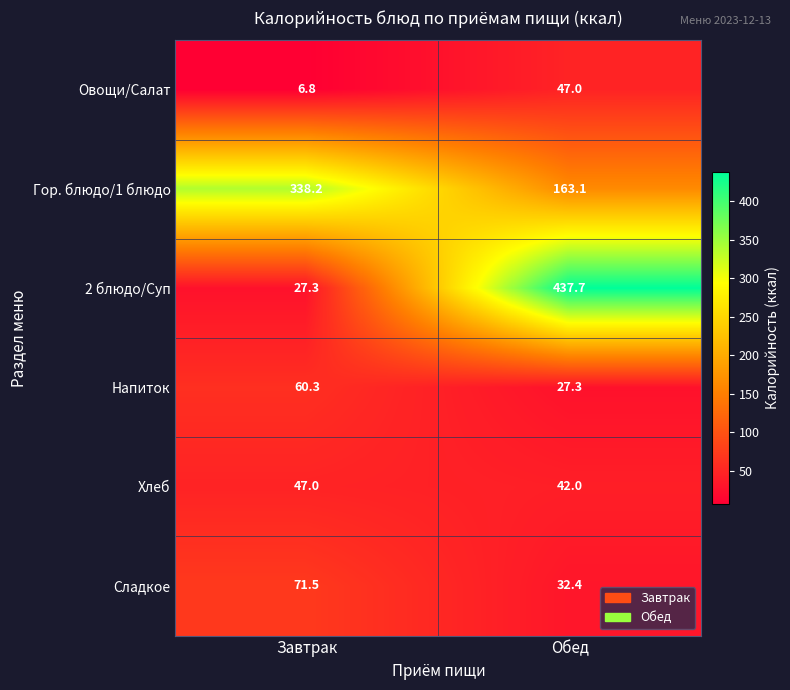

What is the sum of the Сладкое values at Обед and Завтрак?

103.9